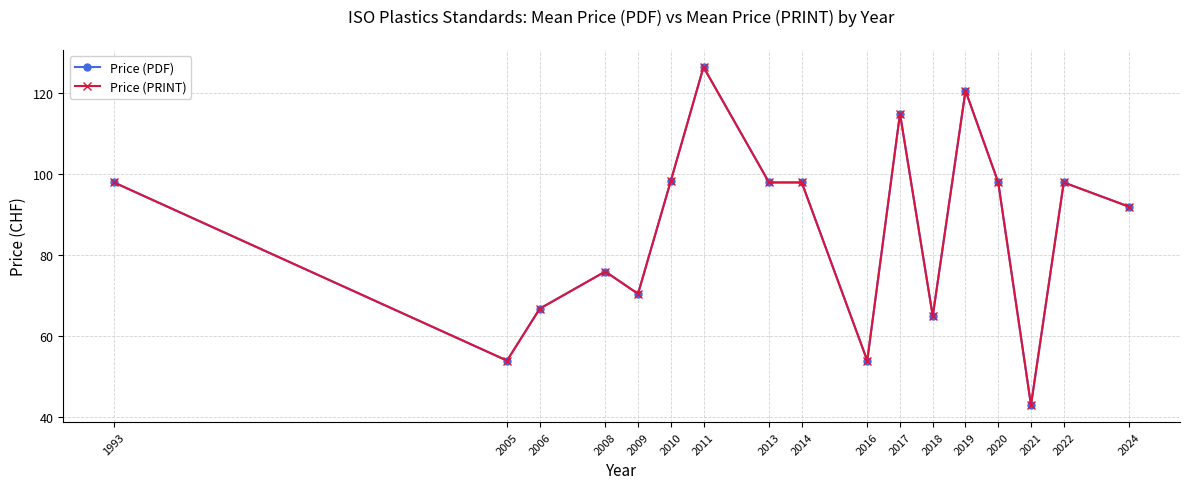

Is this an area chart (filled region under the line)?

No